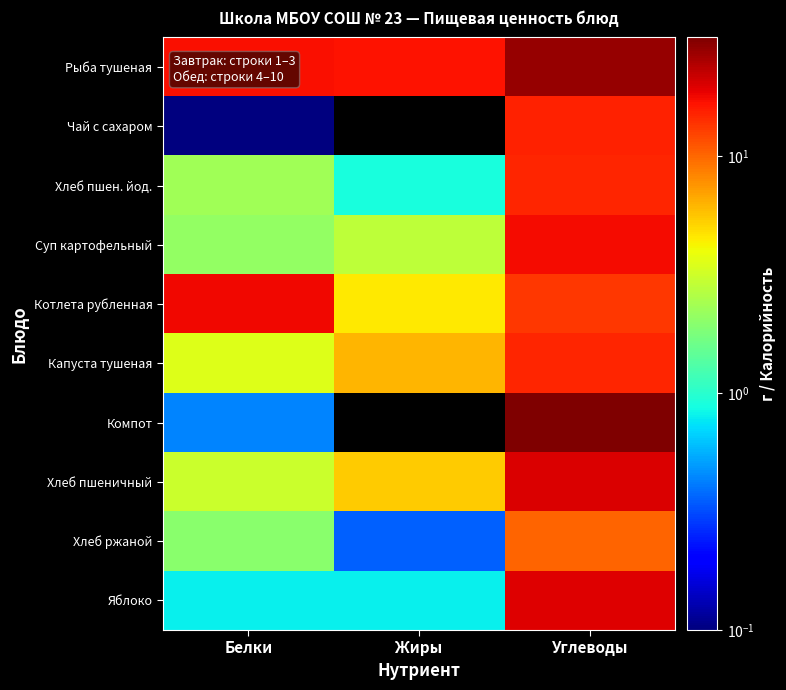

Reading right to left, transcribe all the data shown in this chart.

Рыба тушеная: Углеводы=28.1	Жиры=16.9	Белки=17.1
Чай с сахаром: Углеводы=15.2	Жиры=0.0	Белки=0.1
Хлеб пшен. йод.: Углеводы=14.9	Жиры=0.9	Белки=2.3
Суп картофельный: Углеводы=17.3	Жиры=2.9	Белки=2.1
Котлета рубленная: Углеводы=13.3	Жиры=4.5	Белки=17.7
Капуста тушеная: Углеводы=15.0	Жиры=6.2	Белки=3.5
Компот: Углеводы=31.8	Жиры=0.0	Белки=0.4
Хлеб пшеничный: Углеводы=19.9	Жиры=5.4	Белки=3.1
Хлеб ржаной: Углеводы=10.3	Жиры=0.4	Белки=2.0
Яблоко: Углеводы=19.6	Жиры=0.8	Белки=0.8